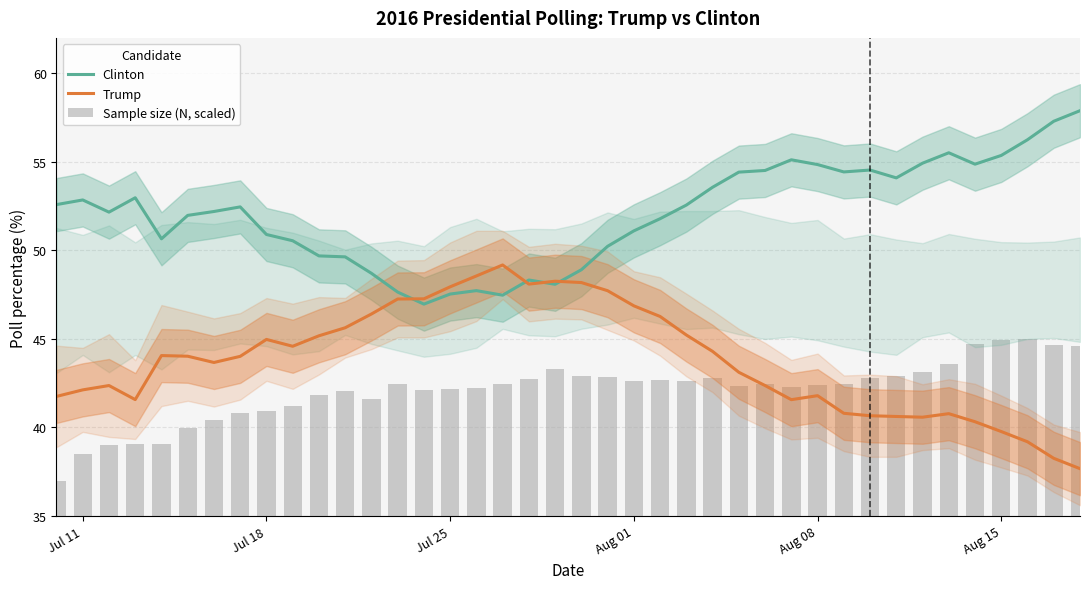

What is the lowest value of the Clinton series?

47.0